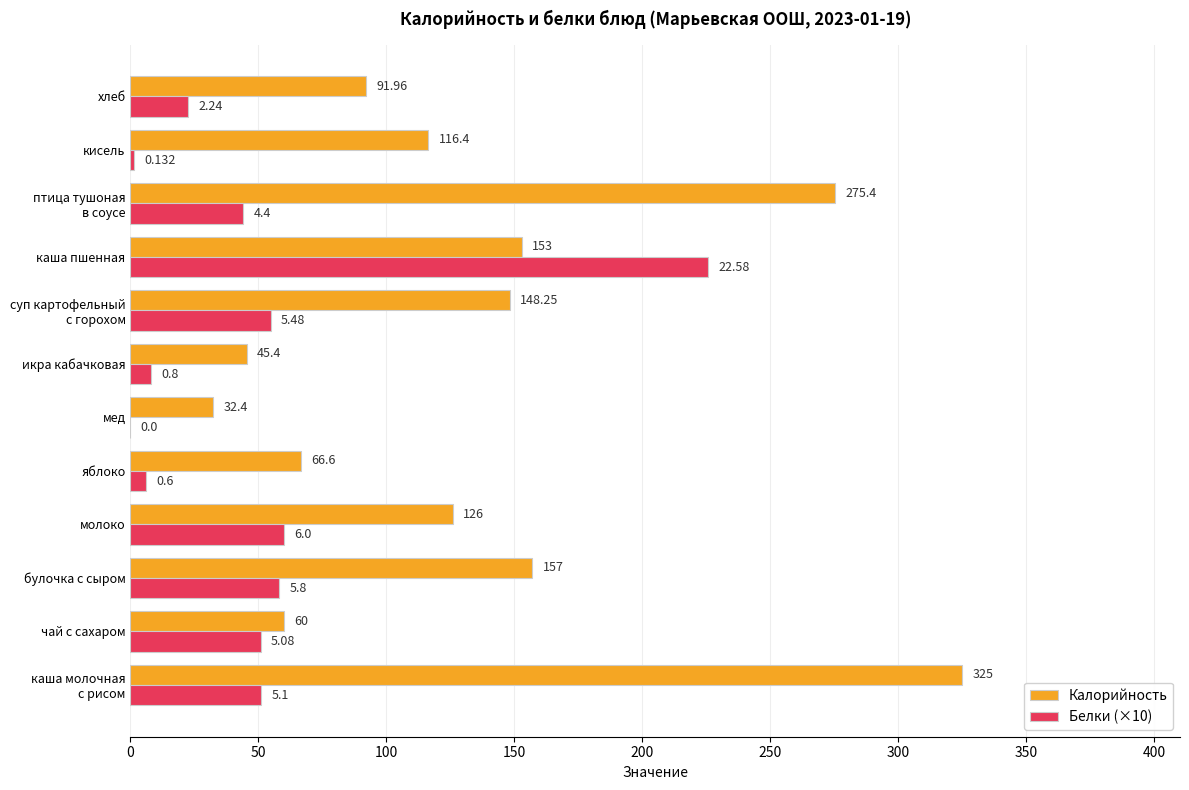

Is the value of Калорийность at мед greater than the value of Белки (×10) at хлеб?

Yes